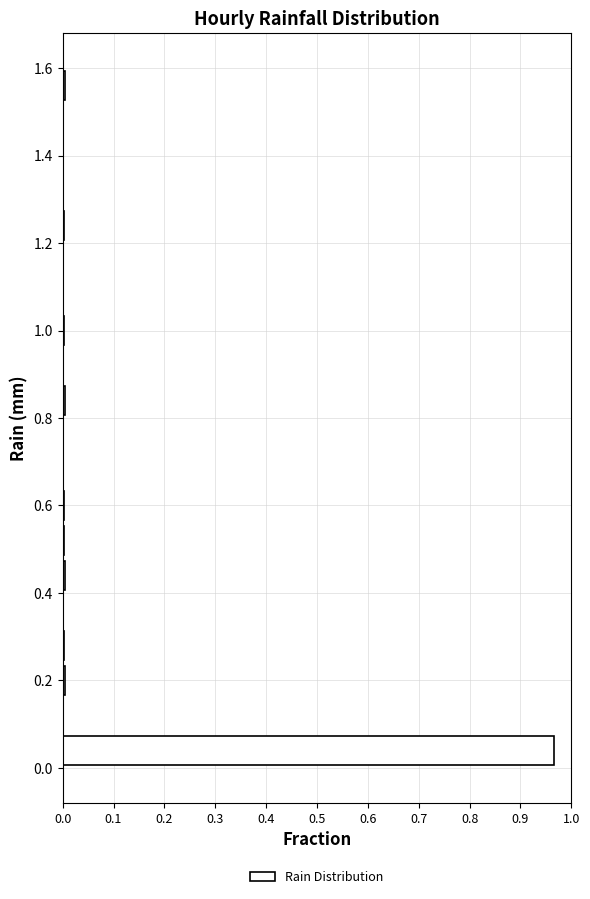

How long is the bar that spans 0.00 to 0.08 on the y-axis? The values are not printed on the chart, so give them approximately, as read against the axis.

0.97